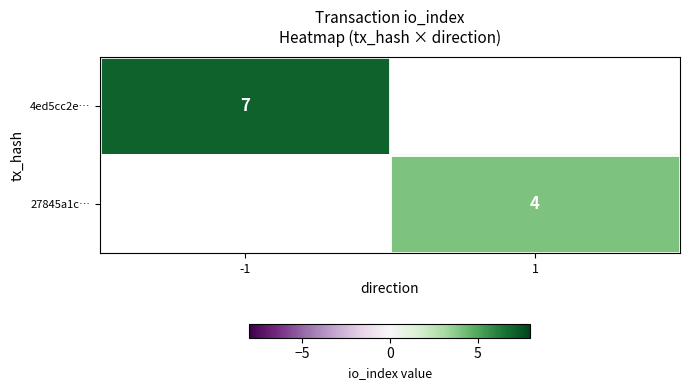

The value of 27845a1c… at 1 is 1. True or false?

False